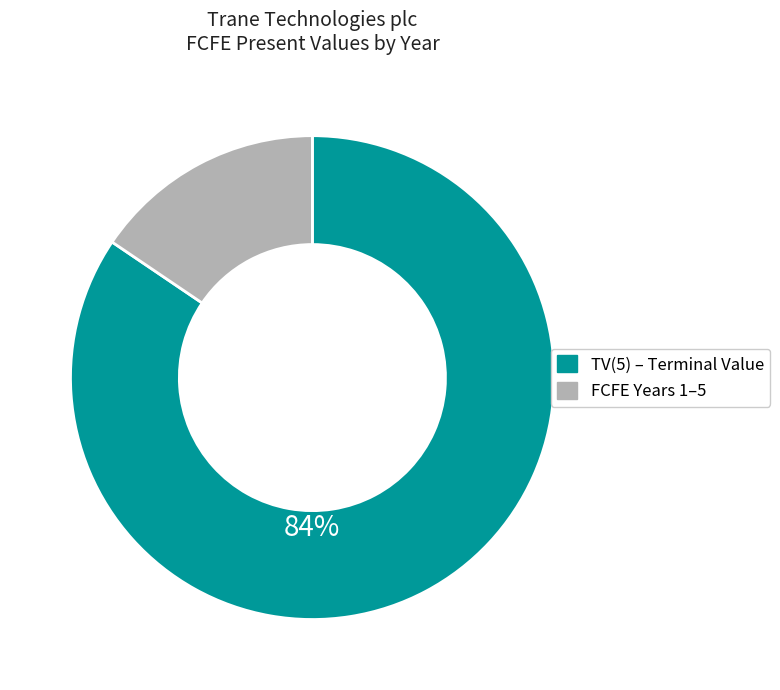

To the nearest percent, what is the average slice percentage?

50%